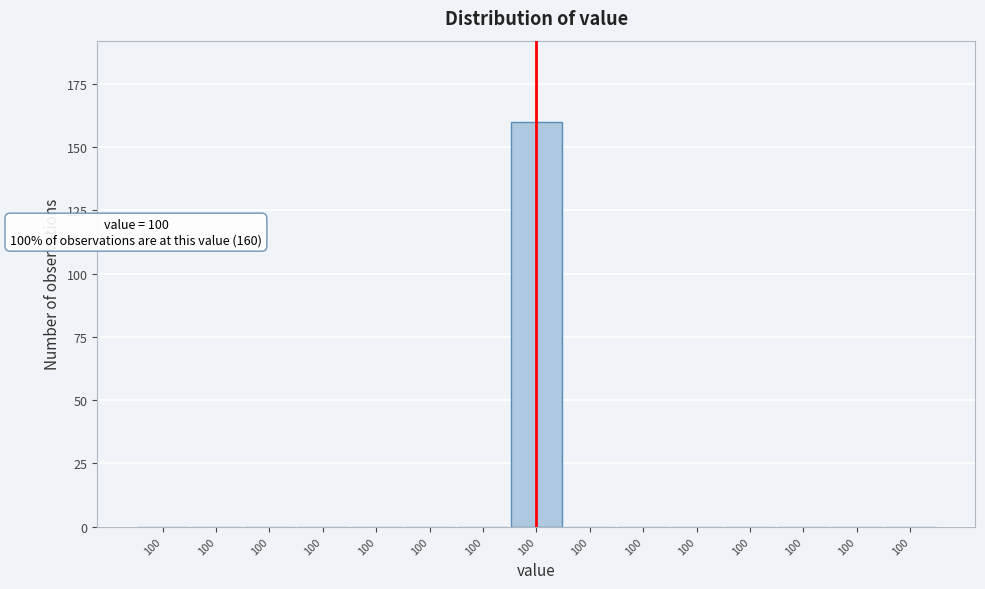

How many categories are shown in the chart?

15